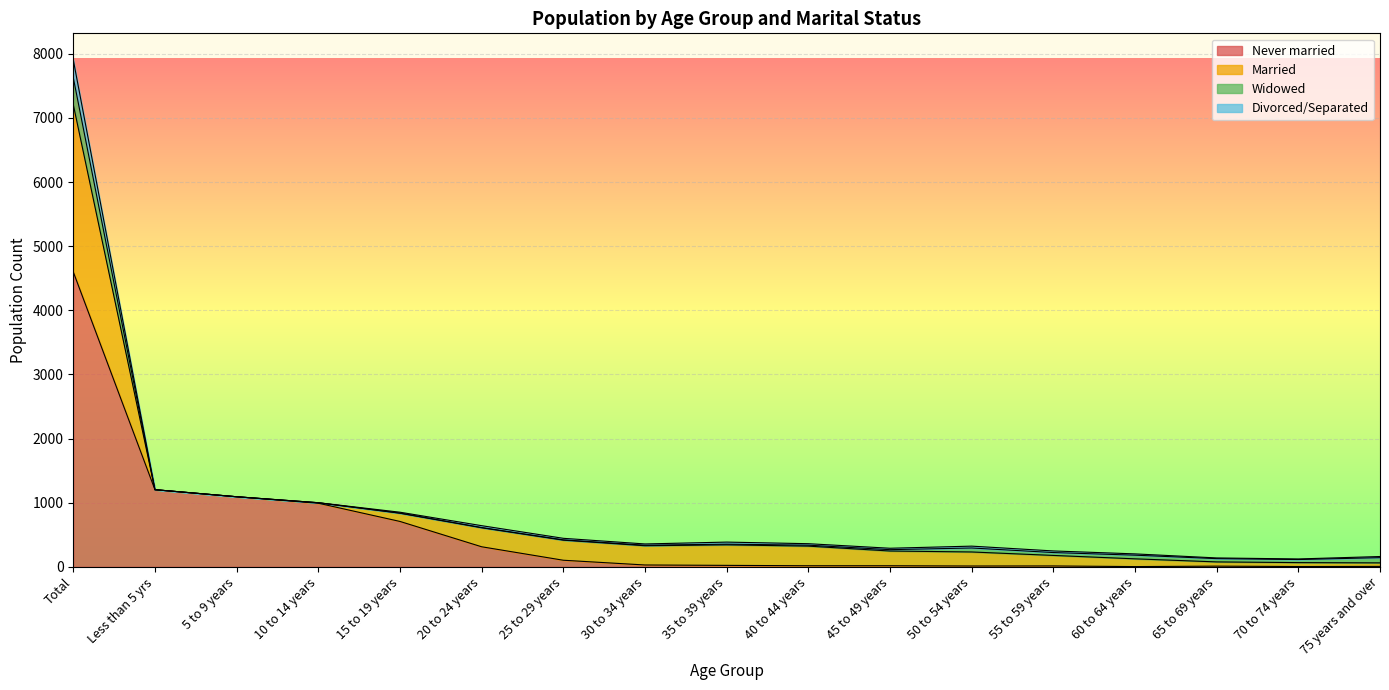

What is the total value across all series at Total?

7905